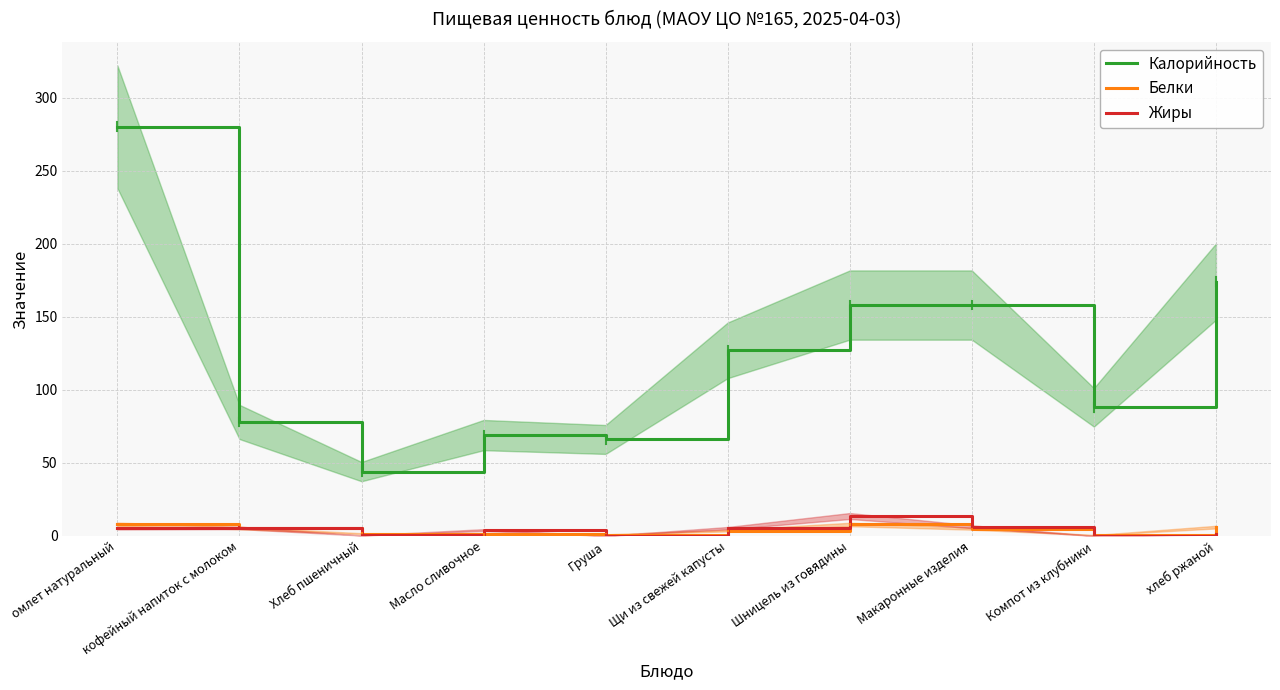

True or false: Калорийность has a value of 41.2 at кофейный напиток с молоком.

False